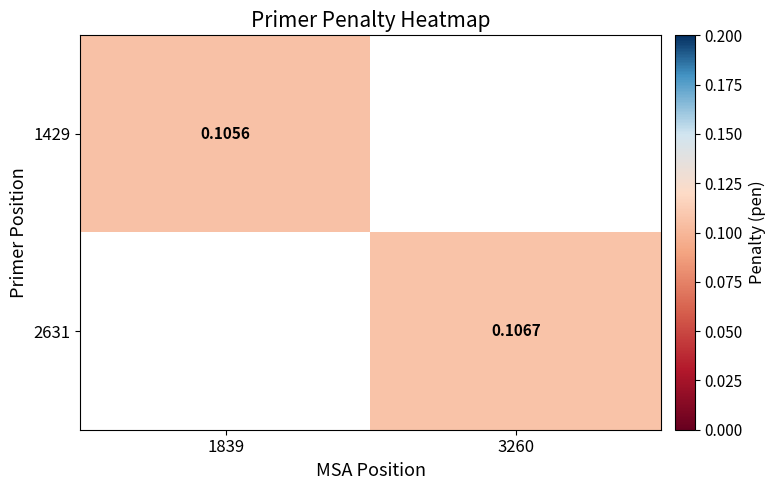

Where is 1429 nearest to the value 0?

1839